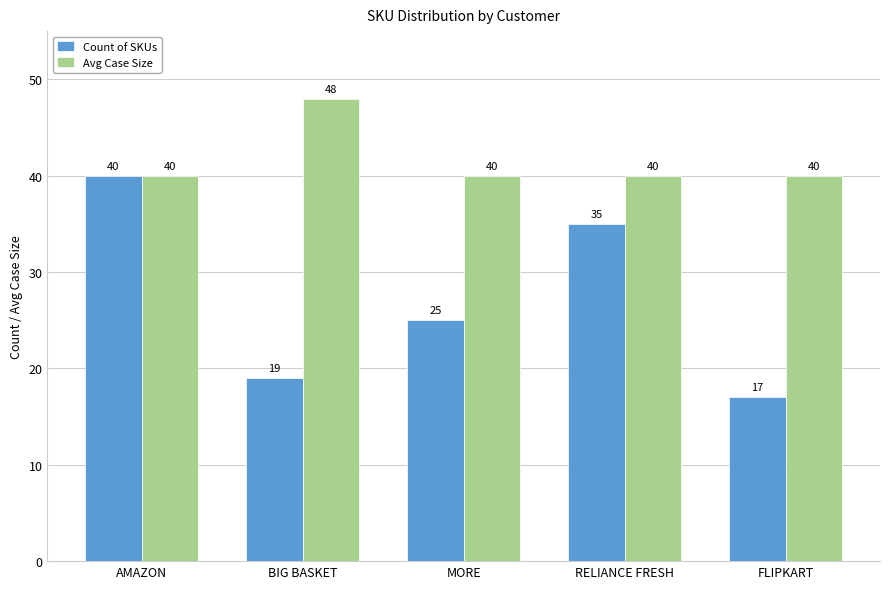

Which series changed the most between AMAZON and FLIPKART?

Count of SKUs